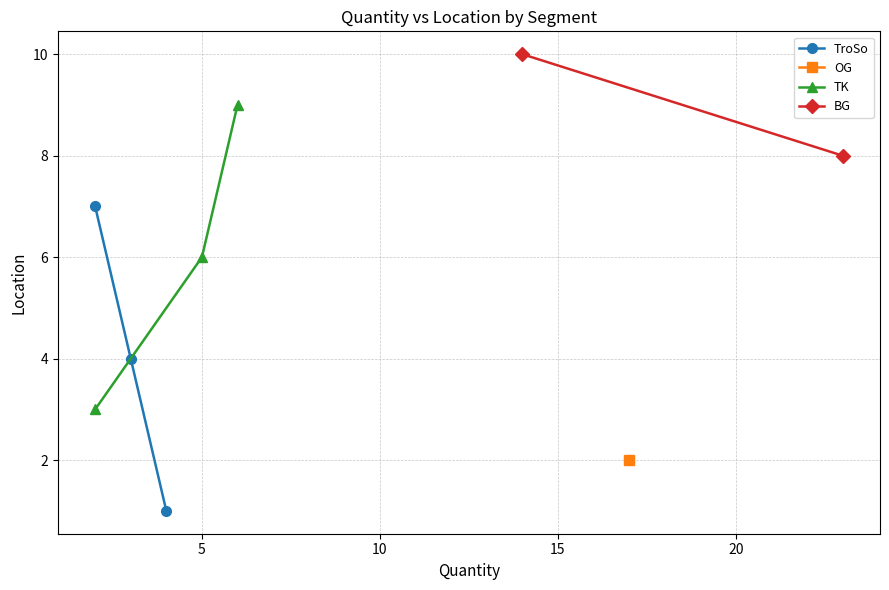

What is the sum of all TK values?

18